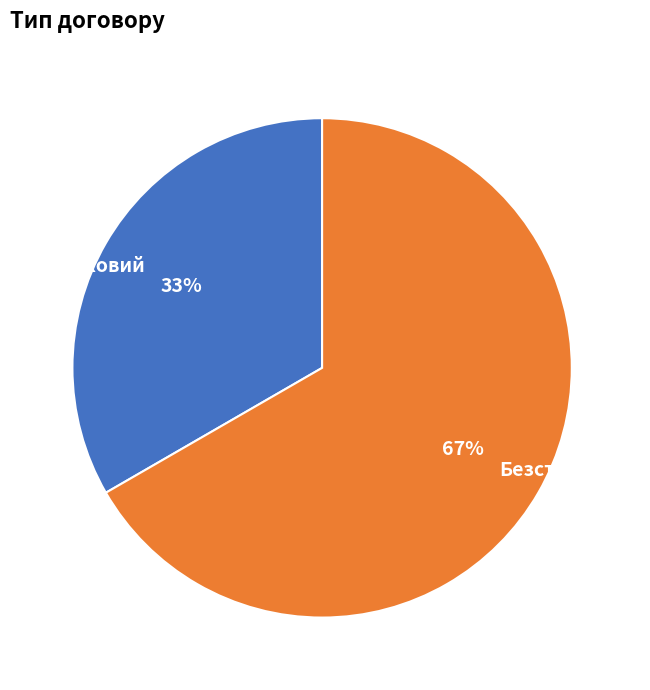

Is it true that Безстроковий is 67% of the pie?

True